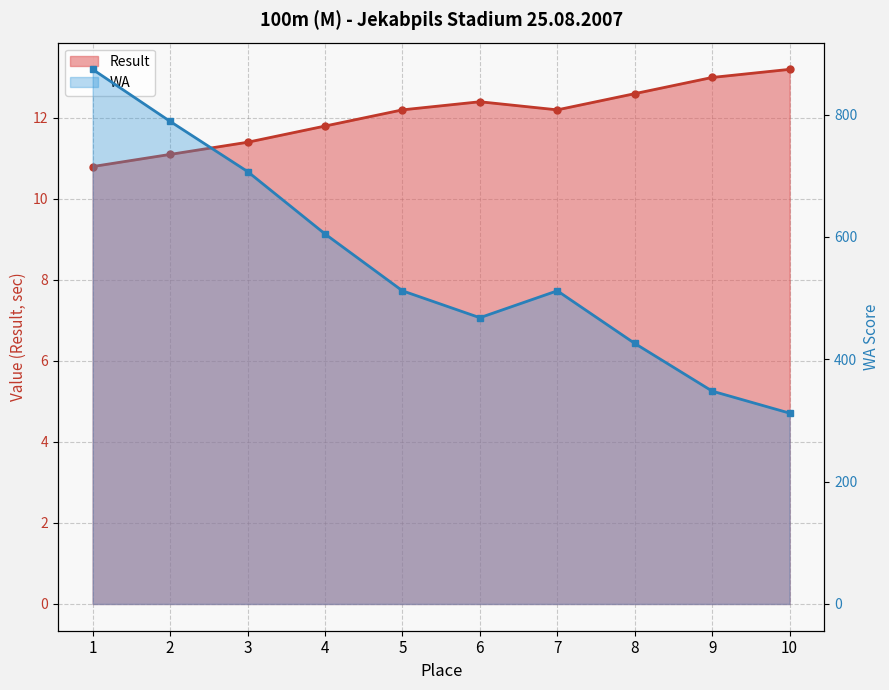

Rank the series at 8 from lowest to highest value.

Result, WA